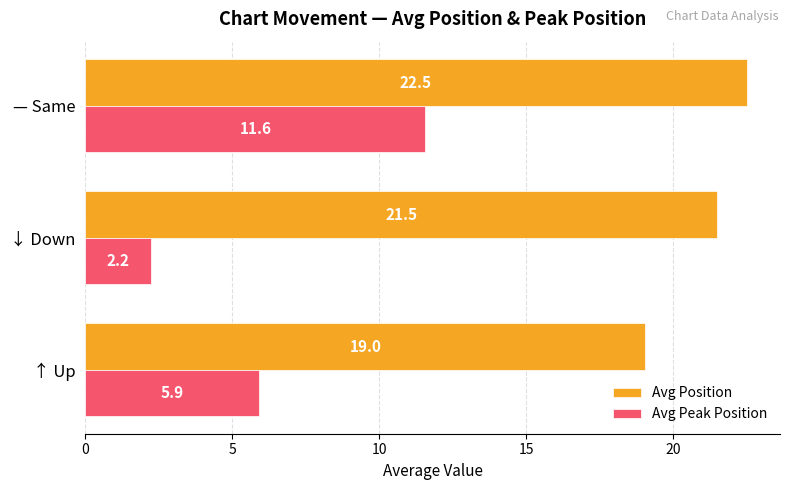

What is the sum of the Avg Position values at ↓ Down and ↑ Up?

40.5